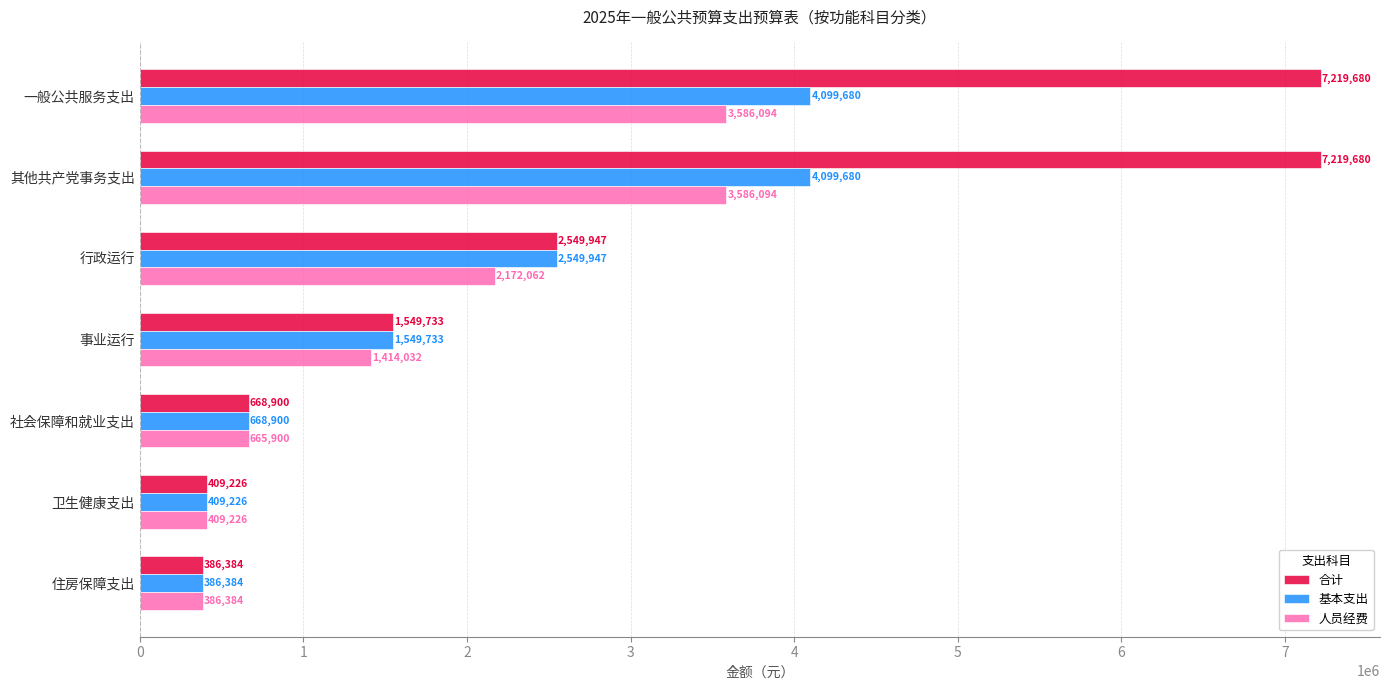

List the series in order of their peak value, lowest first.

人员经费, 基本支出, 合计